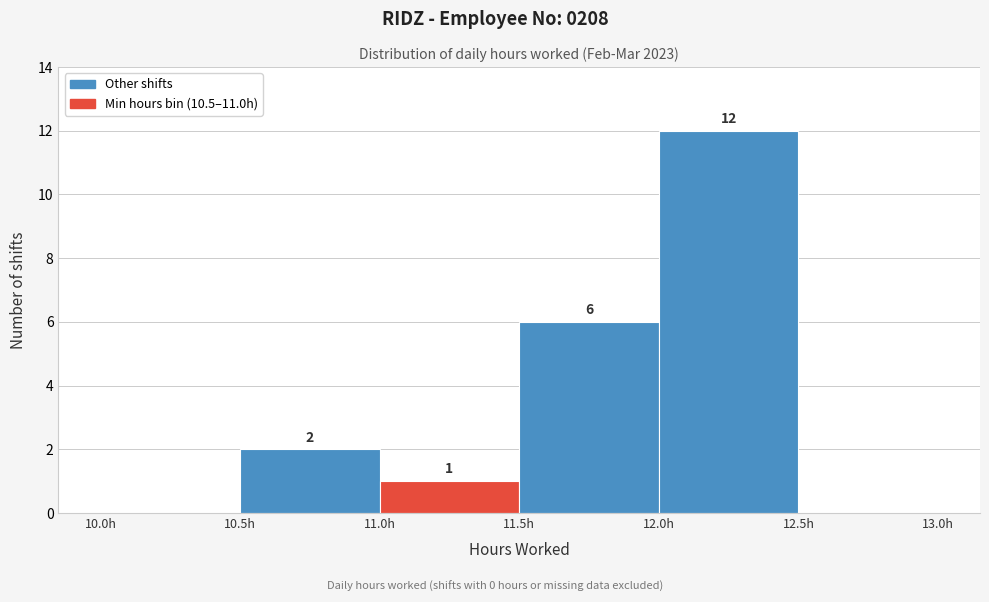

Which range on the x-axis has the tallest bar?

12.0 to 12.5